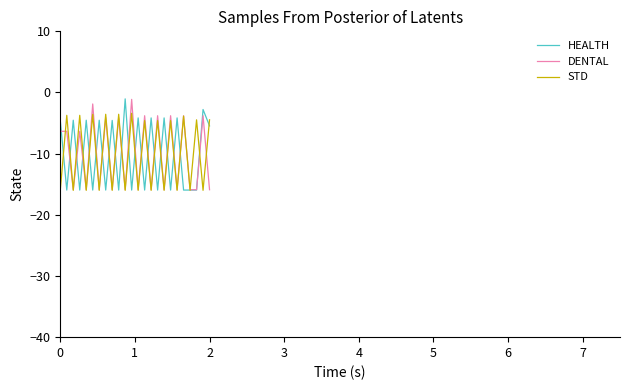

How many lines are shown in the chart?

3